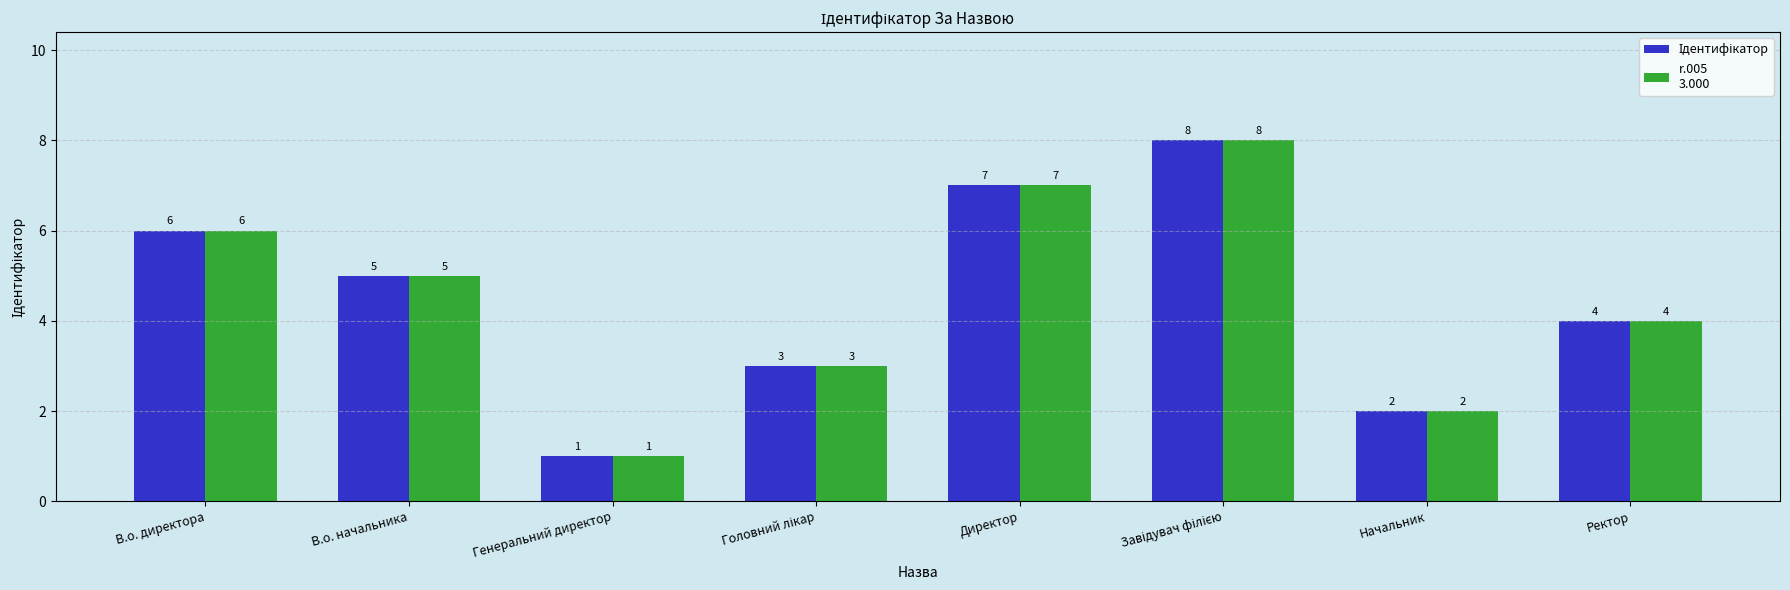

At which category does the chart reach its minimum across all series?

Генеральний директор